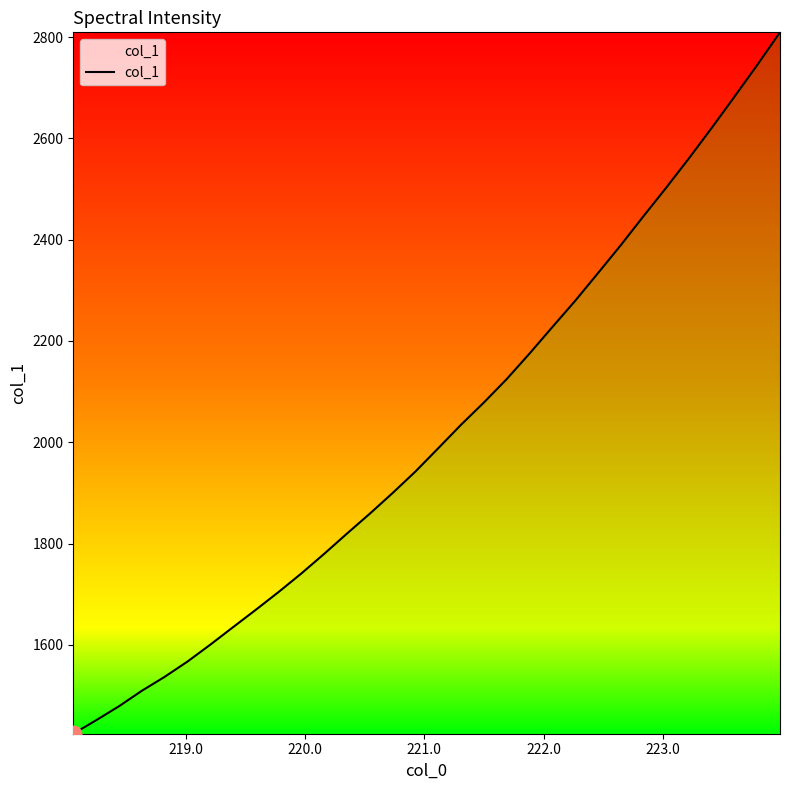

What is the smallest value displayed?

1424.4